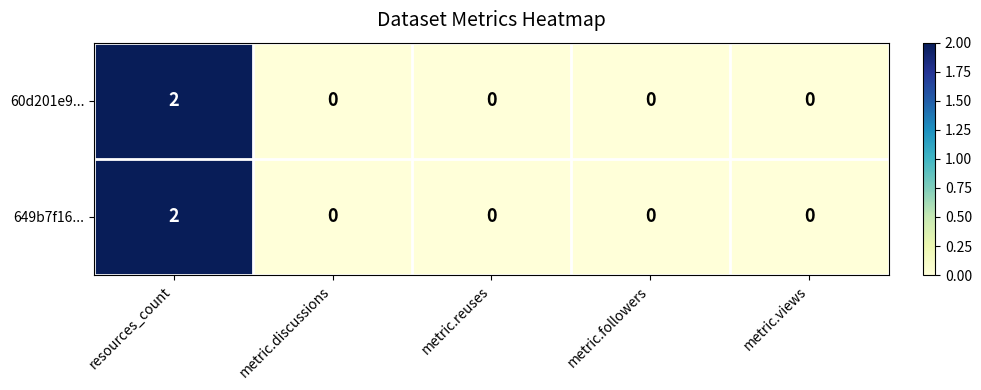

The 60d201e9... series shows -1 at metric.views. True or false?

False